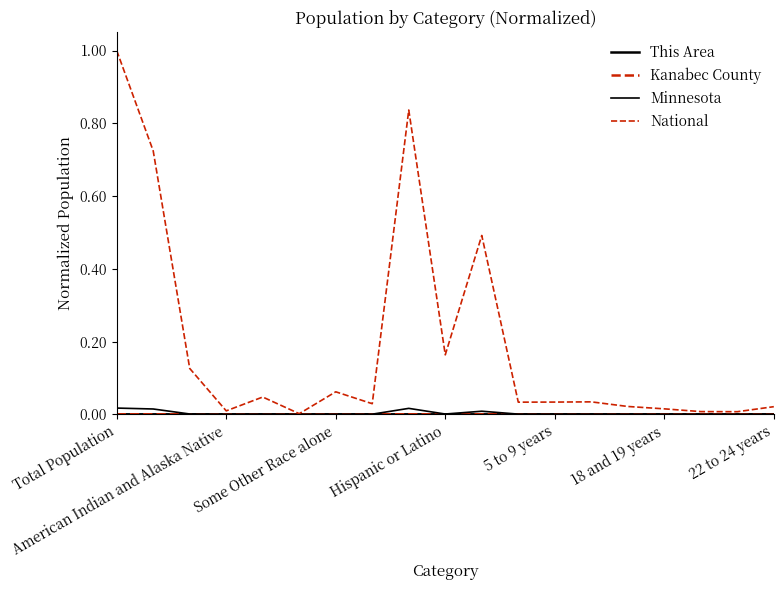

How many lines are shown in the chart?

4